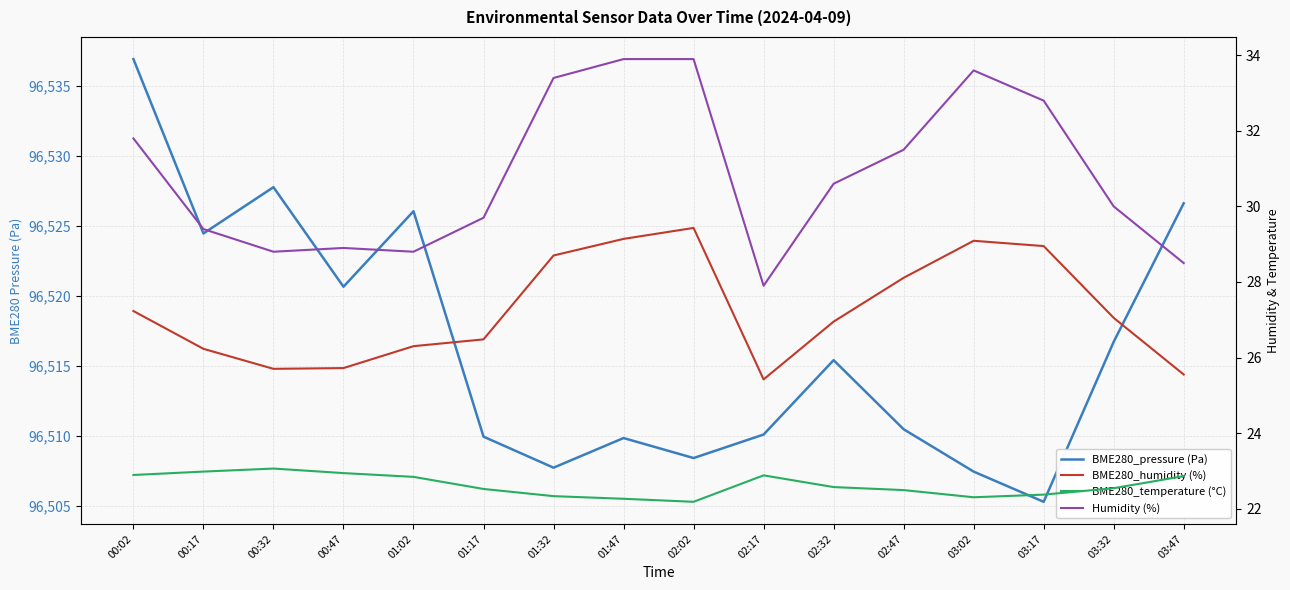

What are all the series names shown in the legend?

BME280_pressure (Pa), BME280_humidity (%), BME280_temperature (°C), Humidity (%)